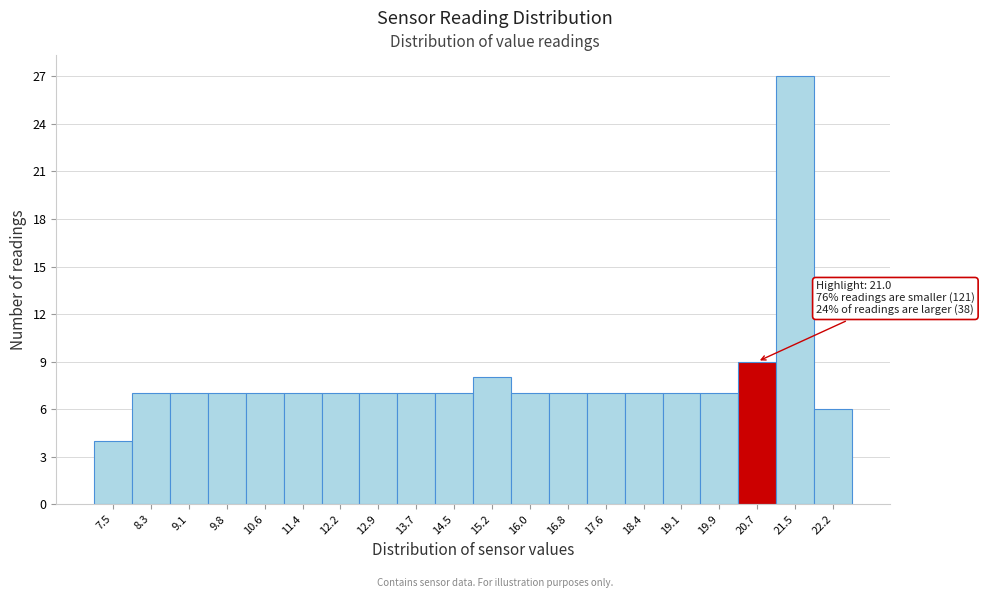

Reading left to right, extract all data points from this chart.

7.5=4	8.3=7	9.1=7	9.8=7	10.6=7	11.4=7	12.2=7	12.9=7	13.7=7	14.5=7	15.2=8	16.0=7	16.8=7	17.6=7	18.4=7	19.1=7	19.9=7	20.7=9	21.5=27	22.2=6